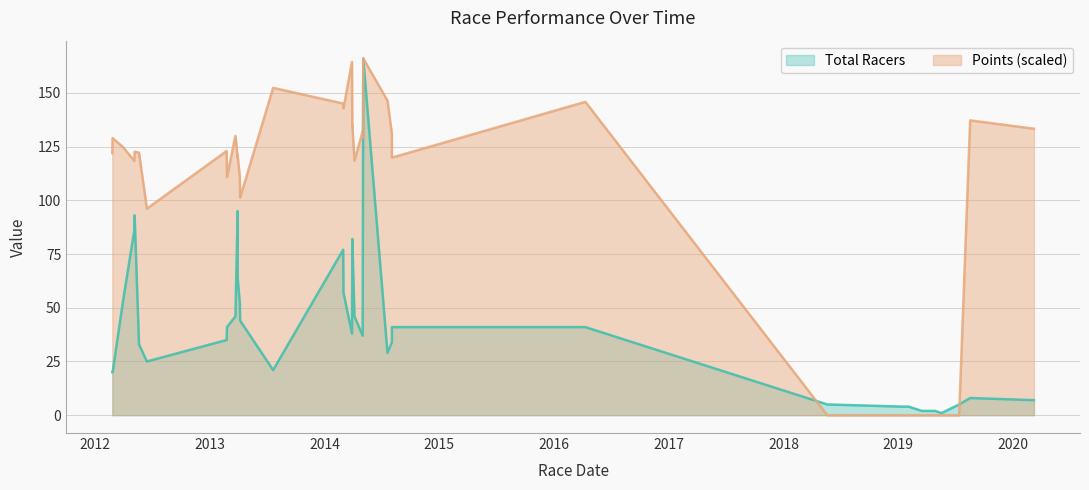

Does the chart display data point markers on the line(s)?

No